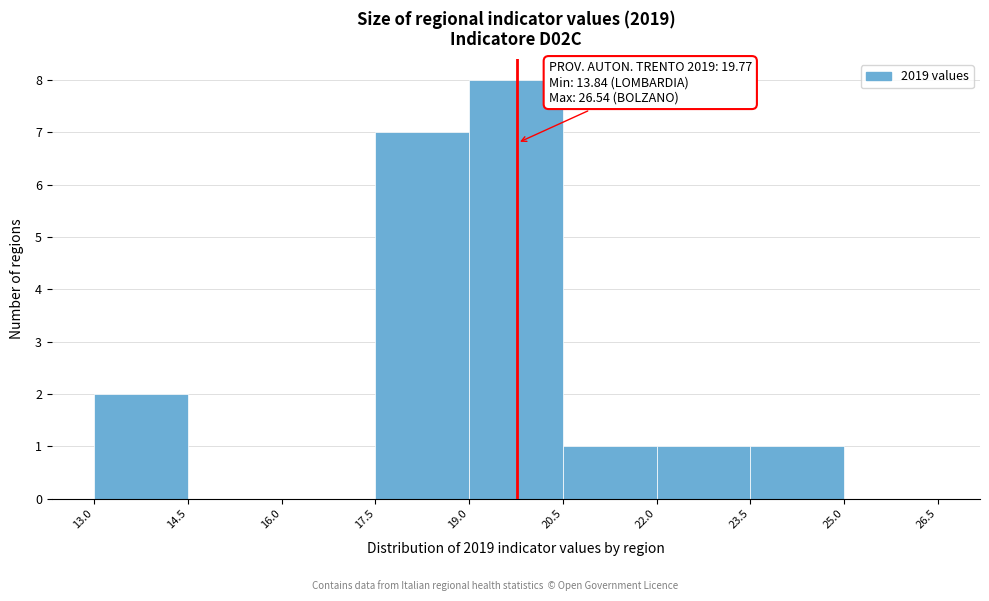

Over which range of the x-axis is the bar tallest?

19.0 to 20.5